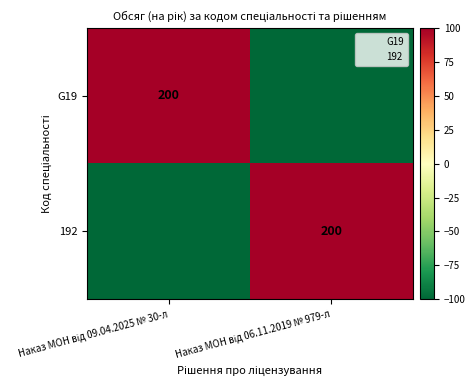

Count the number of categories in the chart.

2